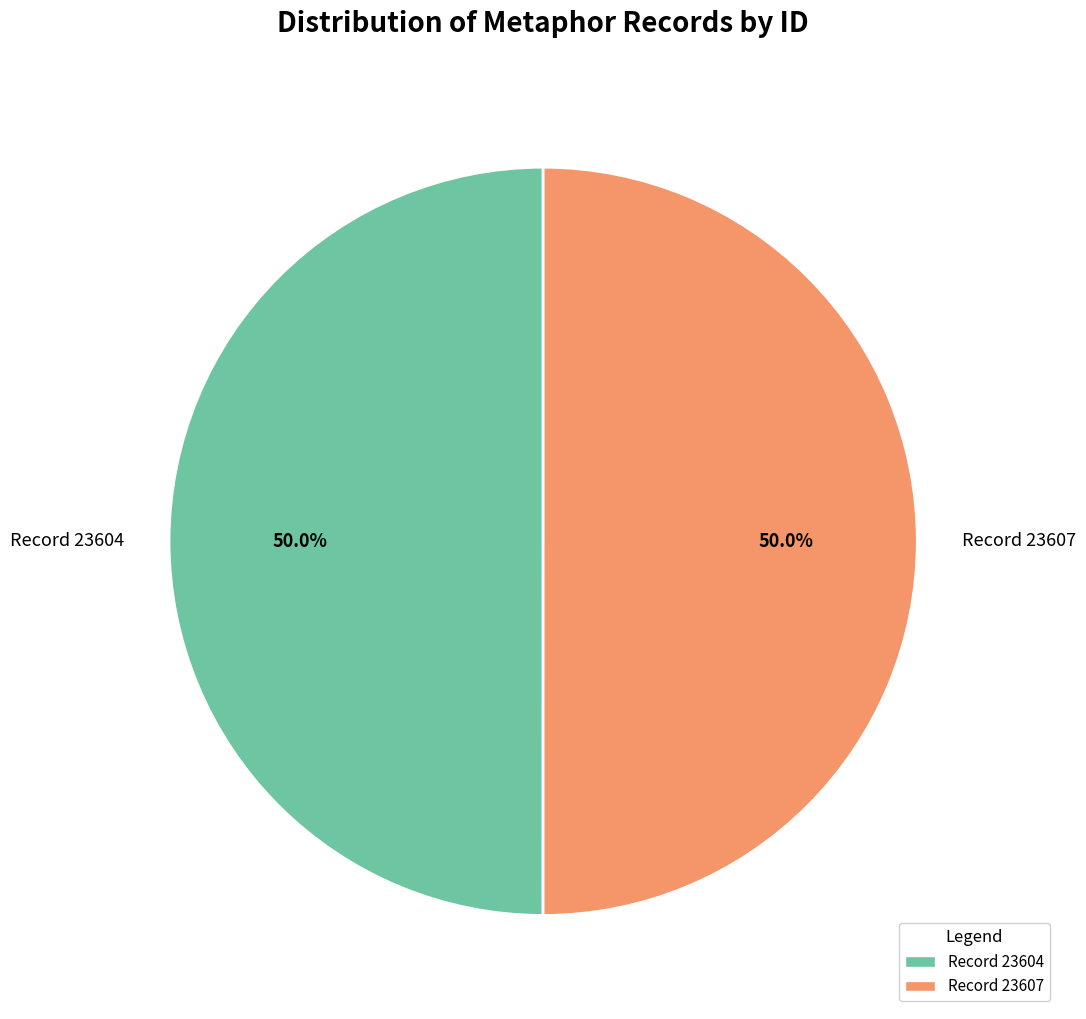

Count the number of slices in the pie.

2